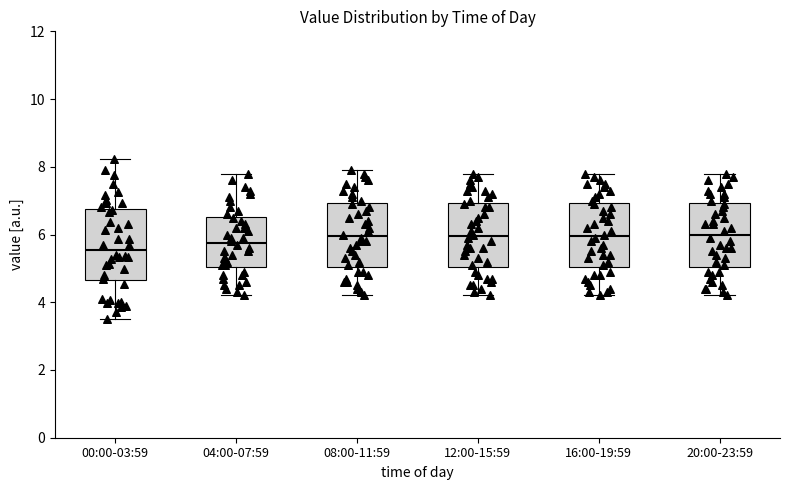

Reading left to right, read every box against the y-axis: the position of its median line, the range the box covers, and the ends of its whiskers. The values are not printed on the chart, so give them approximately, as read against the axis.

00:00-03:59: median 5.6, box 4.6 to 6.8, whiskers 3.6 to 8.2
04:00-07:59: median 5.8, box 5.0 to 6.6, whiskers 4.2 to 7.8
08:00-11:59: median 6.0, box 5.0 to 7.0, whiskers 4.2 to 8.0
12:00-15:59: median 6.0, box 5.0 to 7.0, whiskers 4.2 to 7.8
16:00-19:59: median 6.0, box 5.0 to 7.0, whiskers 4.2 to 7.8
20:00-23:59: median 6.0, box 5.0 to 7.0, whiskers 4.2 to 7.8